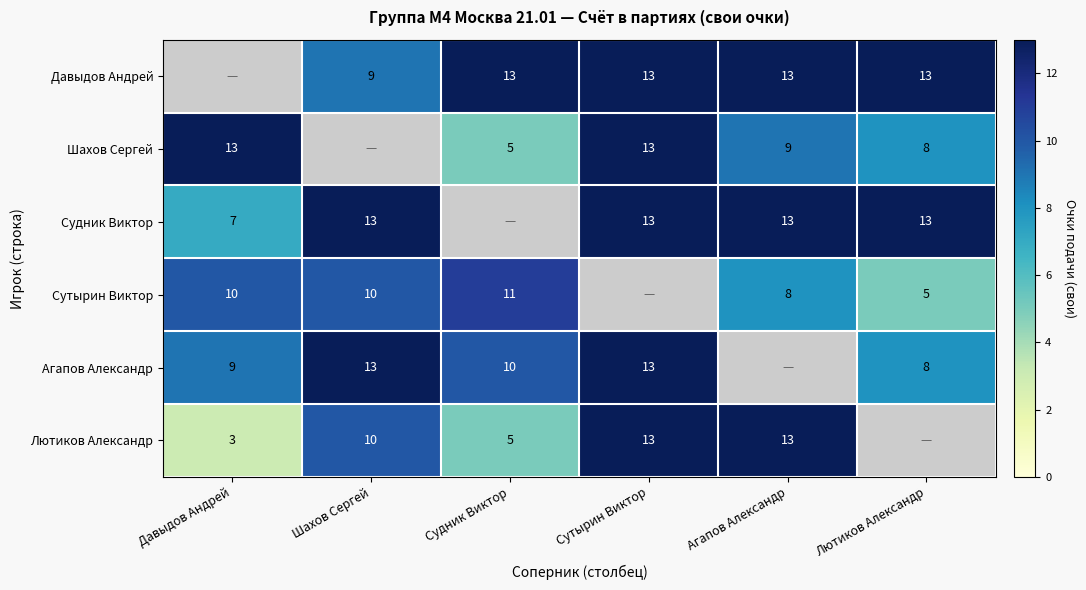

Is the value of Шахов Сергей at Лютиков Александр greater than the value of Сутырин Виктор at Лютиков Александр?

Yes